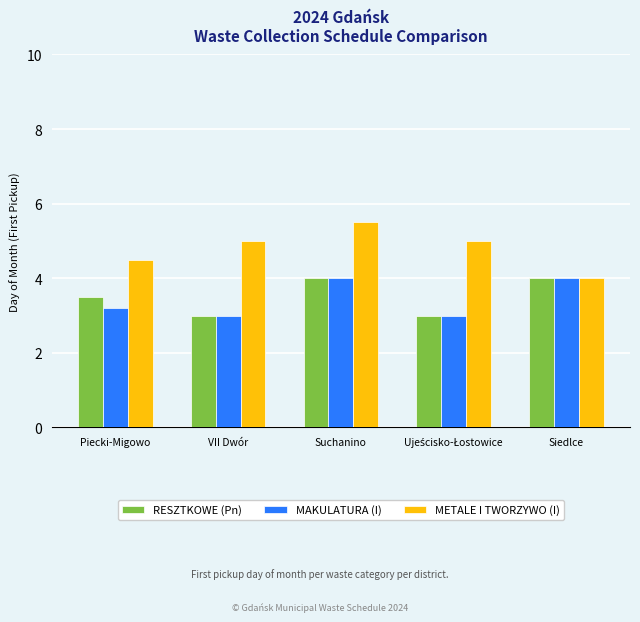

What is the sum of all METALE I TWORZYWO (I) values?

24.0